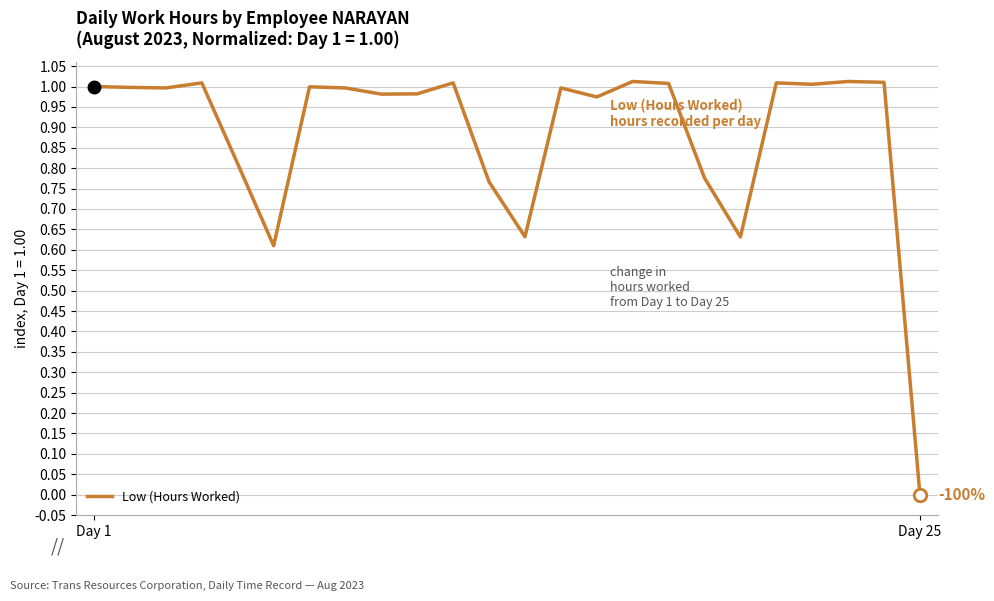

How many interior local valleys (lower than both neighbors) does the data have?

7